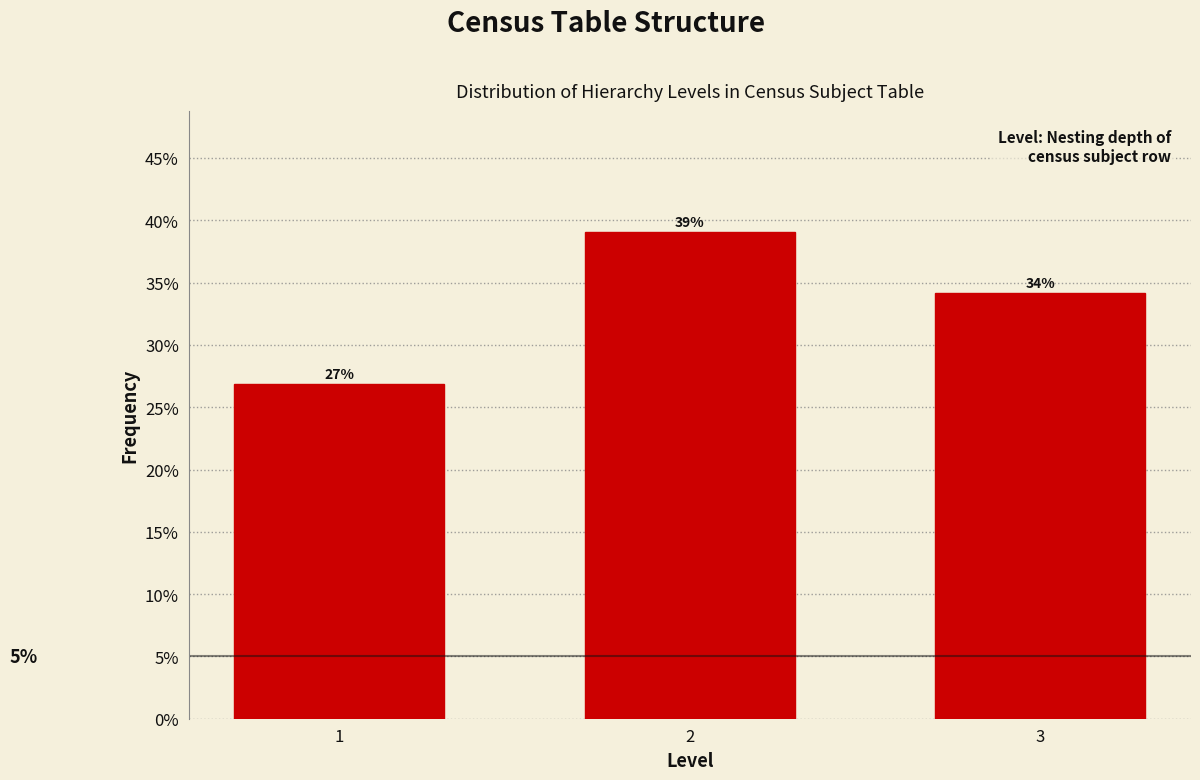

Rank the categories by value from highest to lowest.

2, 3, 1